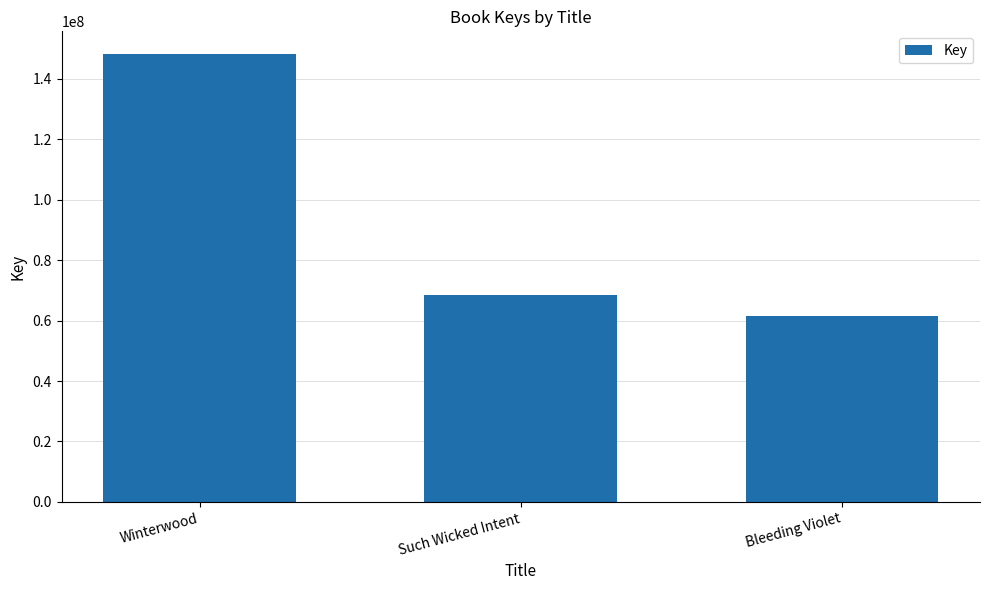

What position from the right is Such Wicked Intent?

2